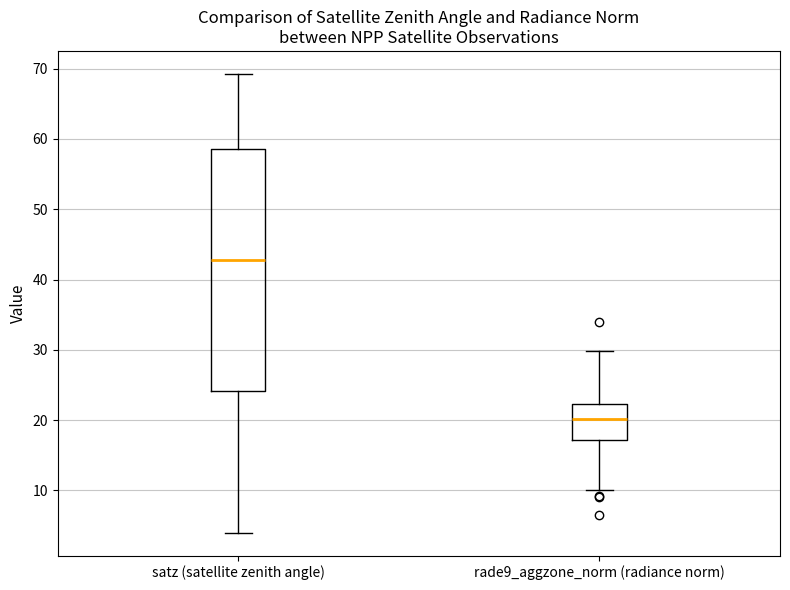

Which box has the lowest median line?

rade9_aggzone_norm (radiance norm)